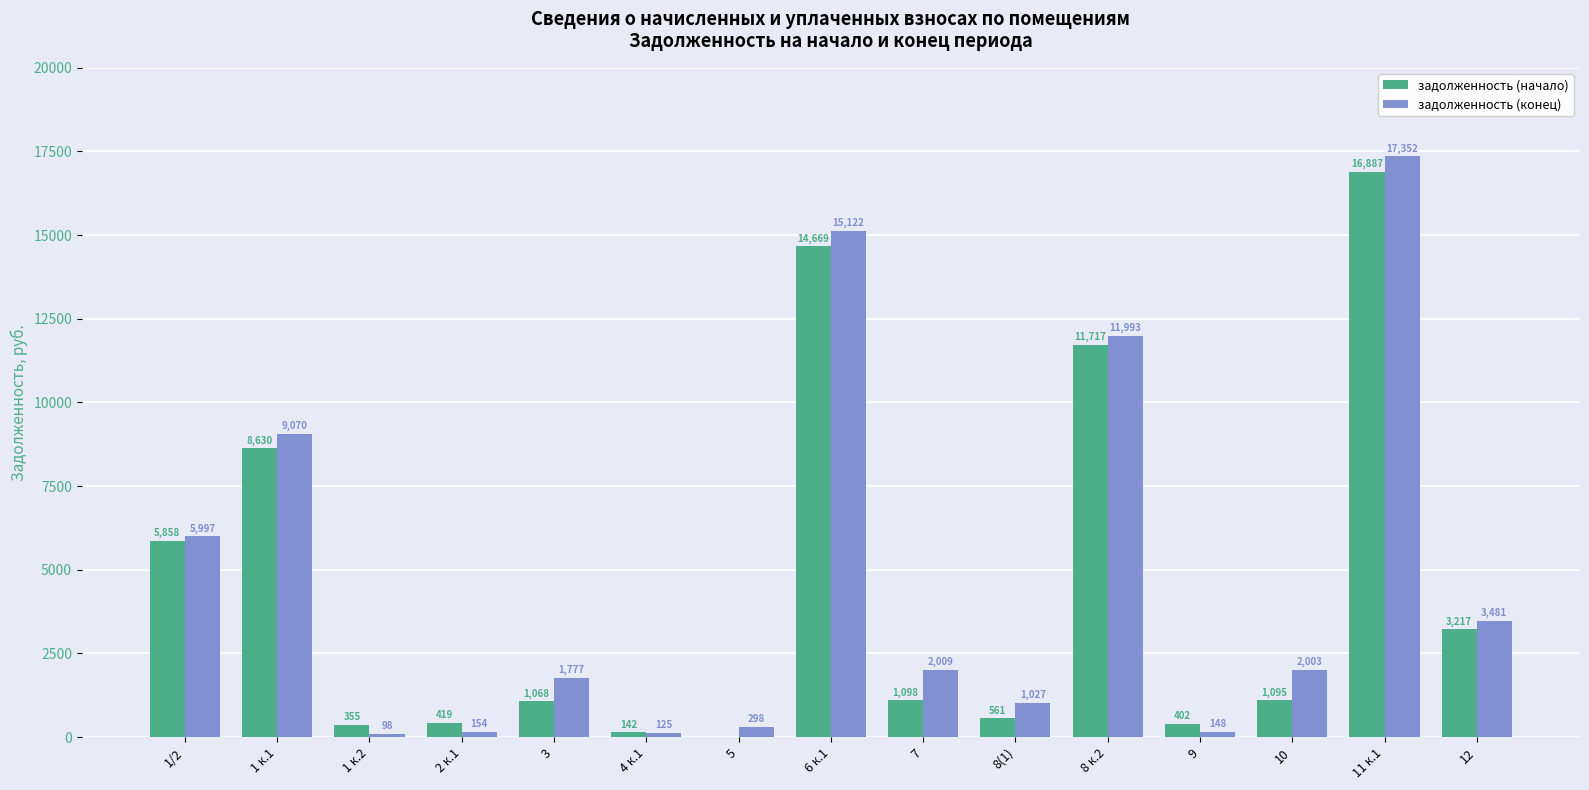

What is the highest value of the задолженность (конец) series?

17352.3